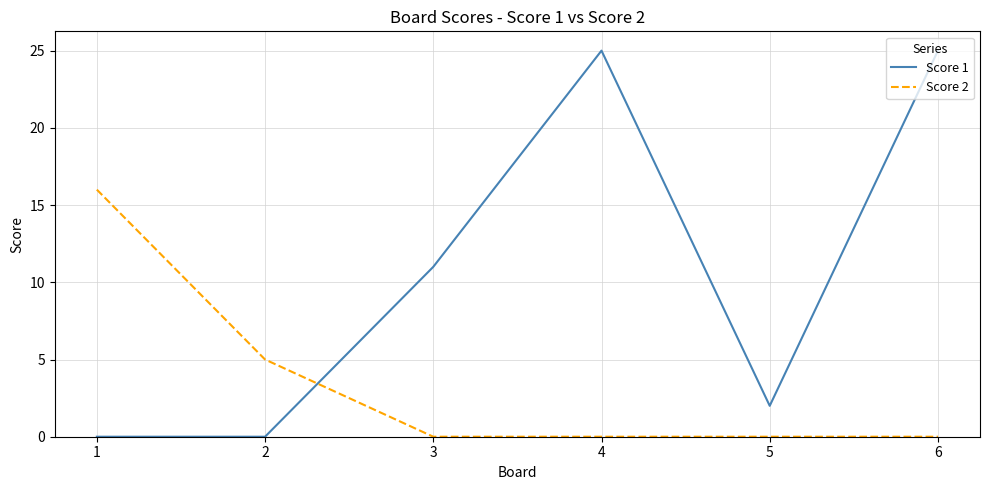

What are all the series names shown in the legend?

Score 1, Score 2